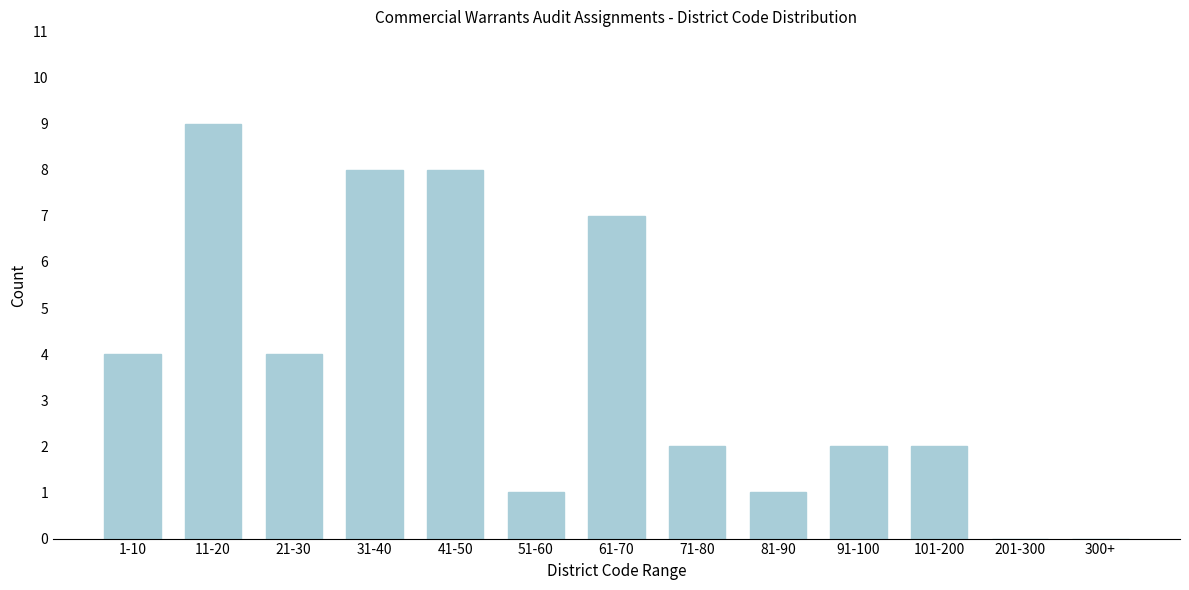

Reading left to right, transcribe all the data shown in this chart.

1-10=4	11-20=9	21-30=4	31-40=8	41-50=8	51-60=1	61-70=7	71-80=2	81-90=1	91-100=2	101-200=2	201-300=0	300+=0